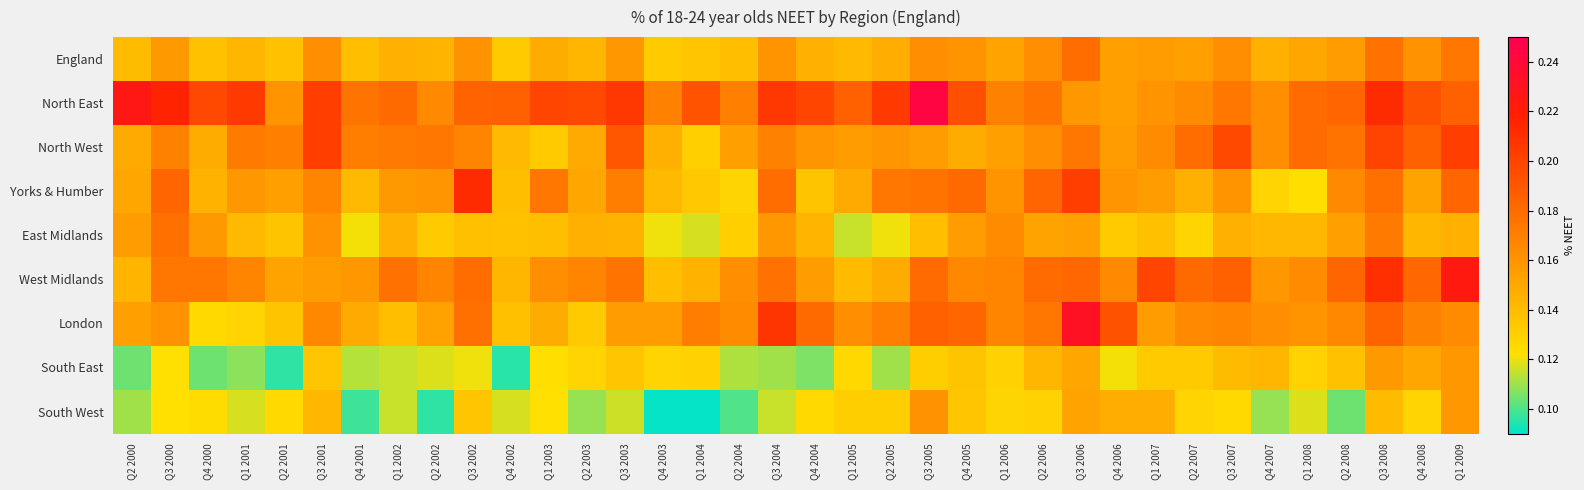

Reading right to left, transcribe all the data shown in this chart.

England: Q1 2009=0.2	Q4 2008=0.2	Q3 2008=0.2	Q2 2008=0.2	Q1 2008=0.1	Q4 2007=0.1	Q3 2007=0.2	Q2 2007=0.2	Q1 2007=0.2	Q4 2006=0.2	Q3 2006=0.2	Q2 2006=0.2	Q1 2006=0.2	Q4 2005=0.2	Q3 2005=0.2	Q2 2005=0.1	Q1 2005=0.1	Q4 2004=0.1	Q3 2004=0.2	Q2 2004=0.1	Q1 2004=0.1	Q4 2003=0.1	Q3 2003=0.2	Q2 2003=0.1	Q1 2003=0.1	Q4 2002=0.1	Q3 2002=0.2	Q2 2002=0.1	Q1 2002=0.1	Q4 2001=0.1	Q3 2001=0.2	Q2 2001=0.1	Q1 2001=0.1	Q4 2000=0.1	Q3 2000=0.2	Q2 2000=0.1
North East: Q1 2009=0.2	Q4 2008=0.2	Q3 2008=0.2	Q2 2008=0.2	Q1 2008=0.2	Q4 2007=0.2	Q3 2007=0.2	Q2 2007=0.2	Q1 2007=0.2	Q4 2006=0.2	Q3 2006=0.2	Q2 2006=0.2	Q1 2006=0.2	Q4 2005=0.2	Q3 2005=0.2	Q2 2005=0.2	Q1 2005=0.2	Q4 2004=0.2	Q3 2004=0.2	Q2 2004=0.2	Q1 2004=0.2	Q4 2003=0.2	Q3 2003=0.2	Q2 2003=0.2	Q1 2003=0.2	Q4 2002=0.2	Q3 2002=0.2	Q2 2002=0.2	Q1 2002=0.2	Q4 2001=0.2	Q3 2001=0.2	Q2 2001=0.2	Q1 2001=0.2	Q4 2000=0.2	Q3 2000=0.2	Q2 2000=0.2
North West: Q1 2009=0.2	Q4 2008=0.2	Q3 2008=0.2	Q2 2008=0.2	Q1 2008=0.2	Q4 2007=0.2	Q3 2007=0.2	Q2 2007=0.2	Q1 2007=0.2	Q4 2006=0.2	Q3 2006=0.2	Q2 2006=0.2	Q1 2006=0.2	Q4 2005=0.1	Q3 2005=0.2	Q2 2005=0.2	Q1 2005=0.2	Q4 2004=0.2	Q3 2004=0.2	Q2 2004=0.2	Q1 2004=0.1	Q4 2003=0.1	Q3 2003=0.2	Q2 2003=0.1	Q1 2003=0.1	Q4 2002=0.1	Q3 2002=0.2	Q2 2002=0.2	Q1 2002=0.2	Q4 2001=0.2	Q3 2001=0.2	Q2 2001=0.2	Q1 2001=0.2	Q4 2000=0.1	Q3 2000=0.2	Q2 2000=0.1
Yorks & Humber: Q1 2009=0.2	Q4 2008=0.2	Q3 2008=0.2	Q2 2008=0.2	Q1 2008=0.1	Q4 2007=0.1	Q3 2007=0.2	Q2 2007=0.1	Q1 2007=0.2	Q4 2006=0.2	Q3 2006=0.2	Q2 2006=0.2	Q1 2006=0.2	Q4 2005=0.2	Q3 2005=0.2	Q2 2005=0.2	Q1 2005=0.1	Q4 2004=0.1	Q3 2004=0.2	Q2 2004=0.1	Q1 2004=0.1	Q4 2003=0.1	Q3 2003=0.2	Q2 2003=0.2	Q1 2003=0.2	Q4 2002=0.1	Q3 2002=0.2	Q2 2002=0.2	Q1 2002=0.2	Q4 2001=0.1	Q3 2001=0.2	Q2 2001=0.2	Q1 2001=0.2	Q4 2000=0.1	Q3 2000=0.2	Q2 2000=0.2
East Midlands: Q1 2009=0.1	Q4 2008=0.1	Q3 2008=0.2	Q2 2008=0.2	Q1 2008=0.1	Q4 2007=0.1	Q3 2007=0.1	Q2 2007=0.1	Q1 2007=0.1	Q4 2006=0.1	Q3 2006=0.2	Q2 2006=0.2	Q1 2006=0.2	Q4 2005=0.2	Q3 2005=0.1	Q2 2005=0.1	Q1 2005=0.1	Q4 2004=0.1	Q3 2004=0.2	Q2 2004=0.1	Q1 2004=0.1	Q4 2003=0.1	Q3 2003=0.1	Q2 2003=0.1	Q1 2003=0.1	Q4 2002=0.1	Q3 2002=0.1	Q2 2002=0.1	Q1 2002=0.1	Q4 2001=0.1	Q3 2001=0.2	Q2 2001=0.1	Q1 2001=0.1	Q4 2000=0.2	Q3 2000=0.2	Q2 2000=0.2
West Midlands: Q1 2009=0.2	Q4 2008=0.2	Q3 2008=0.2	Q2 2008=0.2	Q1 2008=0.2	Q4 2007=0.2	Q3 2007=0.2	Q2 2007=0.2	Q1 2007=0.2	Q4 2006=0.2	Q3 2006=0.2	Q2 2006=0.2	Q1 2006=0.2	Q4 2005=0.2	Q3 2005=0.2	Q2 2005=0.1	Q1 2005=0.1	Q4 2004=0.2	Q3 2004=0.2	Q2 2004=0.2	Q1 2004=0.1	Q4 2003=0.1	Q3 2003=0.2	Q2 2003=0.2	Q1 2003=0.2	Q4 2002=0.1	Q3 2002=0.2	Q2 2002=0.2	Q1 2002=0.2	Q4 2001=0.2	Q3 2001=0.2	Q2 2001=0.2	Q1 2001=0.2	Q4 2000=0.2	Q3 2000=0.2	Q2 2000=0.1
London: Q1 2009=0.2	Q4 2008=0.2	Q3 2008=0.2	Q2 2008=0.2	Q1 2008=0.2	Q4 2007=0.2	Q3 2007=0.2	Q2 2007=0.2	Q1 2007=0.2	Q4 2006=0.2	Q3 2006=0.2	Q2 2006=0.2	Q1 2006=0.2	Q4 2005=0.2	Q3 2005=0.2	Q2 2005=0.2	Q1 2005=0.2	Q4 2004=0.2	Q3 2004=0.2	Q2 2004=0.2	Q1 2004=0.2	Q4 2003=0.2	Q3 2003=0.2	Q2 2003=0.1	Q1 2003=0.1	Q4 2002=0.1	Q3 2002=0.2	Q2 2002=0.2	Q1 2002=0.1	Q4 2001=0.1	Q3 2001=0.2	Q2 2001=0.1	Q1 2001=0.1	Q4 2000=0.1	Q3 2000=0.2	Q2 2000=0.2
South East: Q1 2009=0.2	Q4 2008=0.2	Q3 2008=0.2	Q2 2008=0.1	Q1 2008=0.1	Q4 2007=0.1	Q3 2007=0.1	Q2 2007=0.1	Q1 2007=0.1	Q4 2006=0.1	Q3 2006=0.2	Q2 2006=0.1	Q1 2006=0.1	Q4 2005=0.1	Q3 2005=0.1	Q2 2005=0.1	Q1 2005=0.1	Q4 2004=0.1	Q3 2004=0.1	Q2 2004=0.1	Q1 2004=0.1	Q4 2003=0.1	Q3 2003=0.1	Q2 2003=0.1	Q1 2003=0.1	Q4 2002=0.1	Q3 2002=0.1	Q2 2002=0.1	Q1 2002=0.1	Q4 2001=0.1	Q3 2001=0.1	Q2 2001=0.1	Q1 2001=0.1	Q4 2000=0.1	Q3 2000=0.1	Q2 2000=0.1
South West: Q1 2009=0.2	Q4 2008=0.1	Q3 2008=0.1	Q2 2008=0.1	Q1 2008=0.1	Q4 2007=0.1	Q3 2007=0.1	Q2 2007=0.1	Q1 2007=0.1	Q4 2006=0.1	Q3 2006=0.2	Q2 2006=0.1	Q1 2006=0.1	Q4 2005=0.1	Q3 2005=0.2	Q2 2005=0.1	Q1 2005=0.1	Q4 2004=0.1	Q3 2004=0.1	Q2 2004=0.1	Q1 2004=0.1	Q4 2003=0.1	Q3 2003=0.1	Q2 2003=0.1	Q1 2003=0.1	Q4 2002=0.1	Q3 2002=0.1	Q2 2002=0.1	Q1 2002=0.1	Q4 2001=0.1	Q3 2001=0.1	Q2 2001=0.1	Q1 2001=0.1	Q4 2000=0.1	Q3 2000=0.1	Q2 2000=0.1